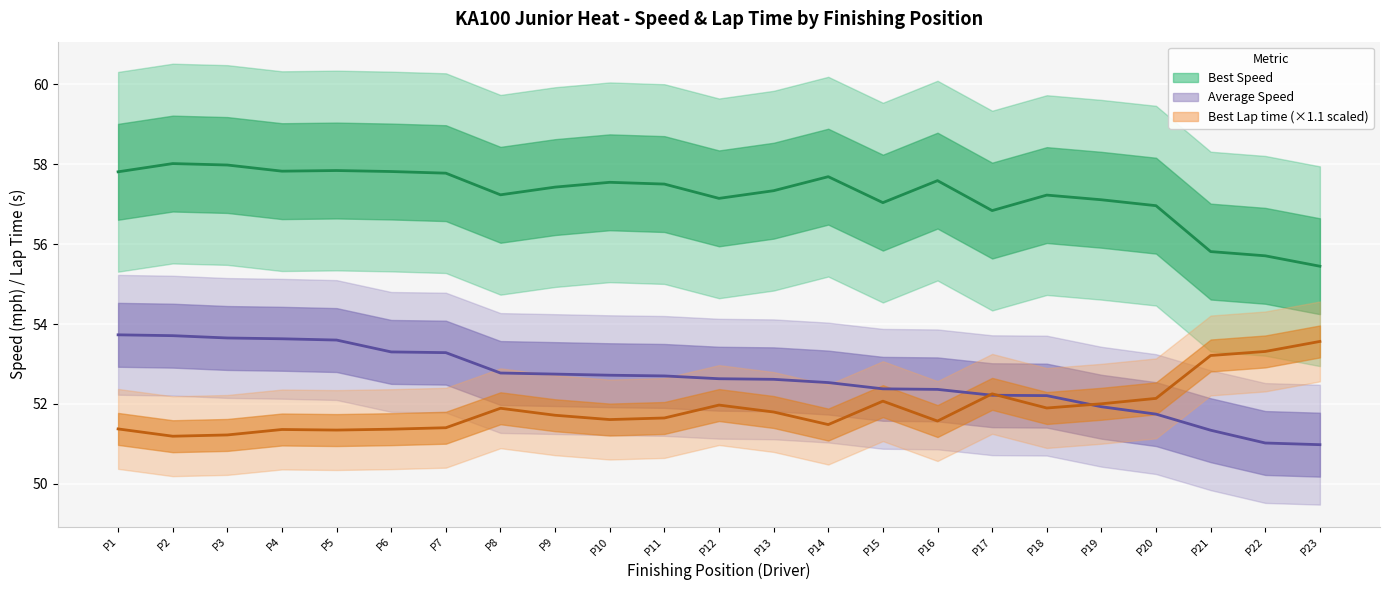

Between which two adjacent categories do Best Lap time (×1.1 scaled) and Average Speed first intersect?

P16 and P17